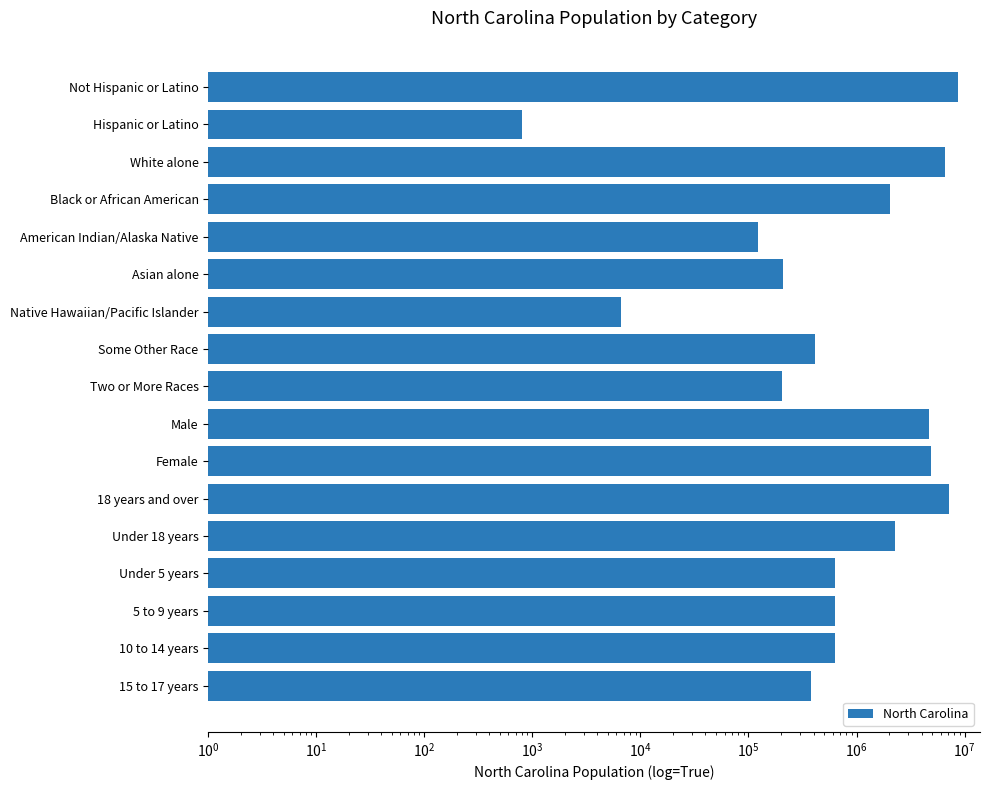

What is the difference between the second highest and minimum values?

7253048